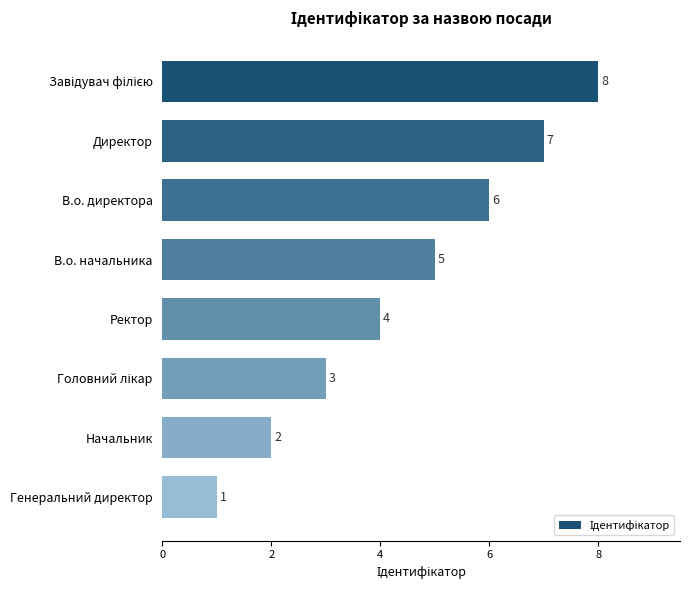

The value at Генеральний директор is 1. True or false?

True